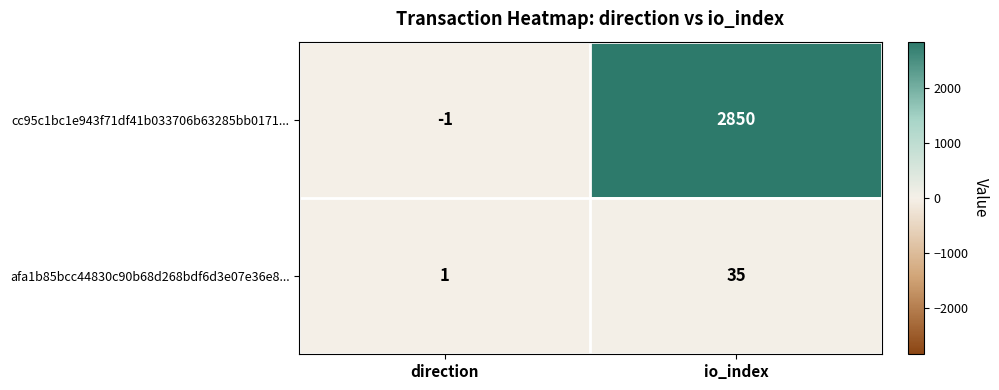

Read the afa1b85bcc44830c90b68d268bdf6d3e07e36e8... value at io_index.

35